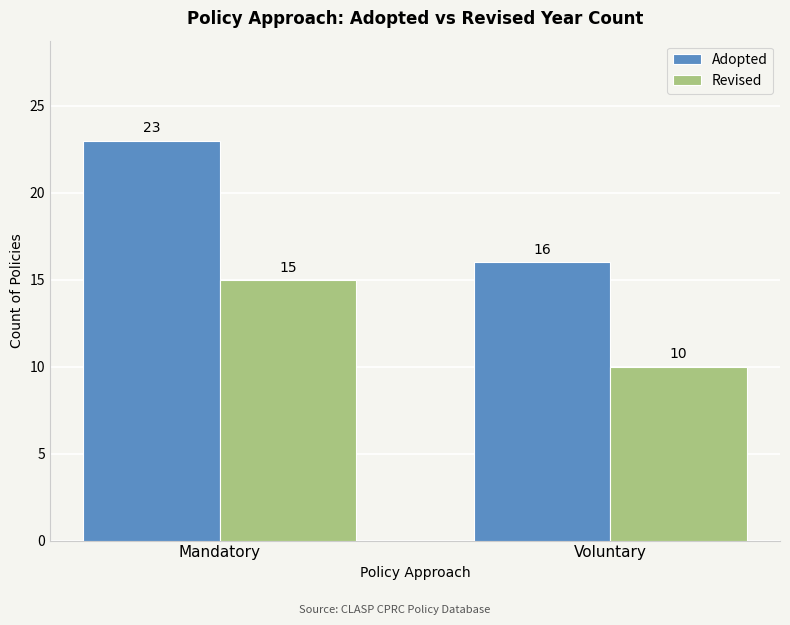

Reading left to right, what are all the values shown in this chart?

Adopted: 23	16
Revised: 15	10